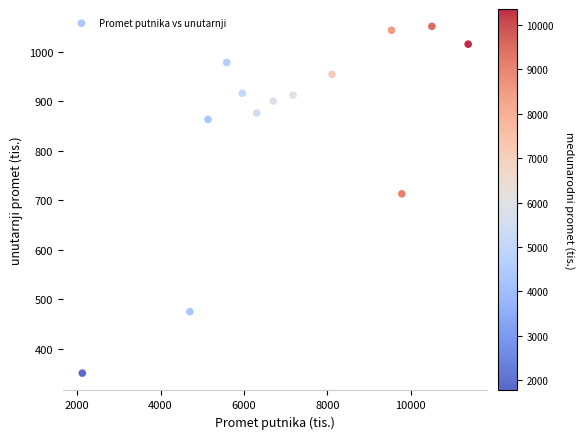

What Y value in the scatter plot is closest to 701?

713